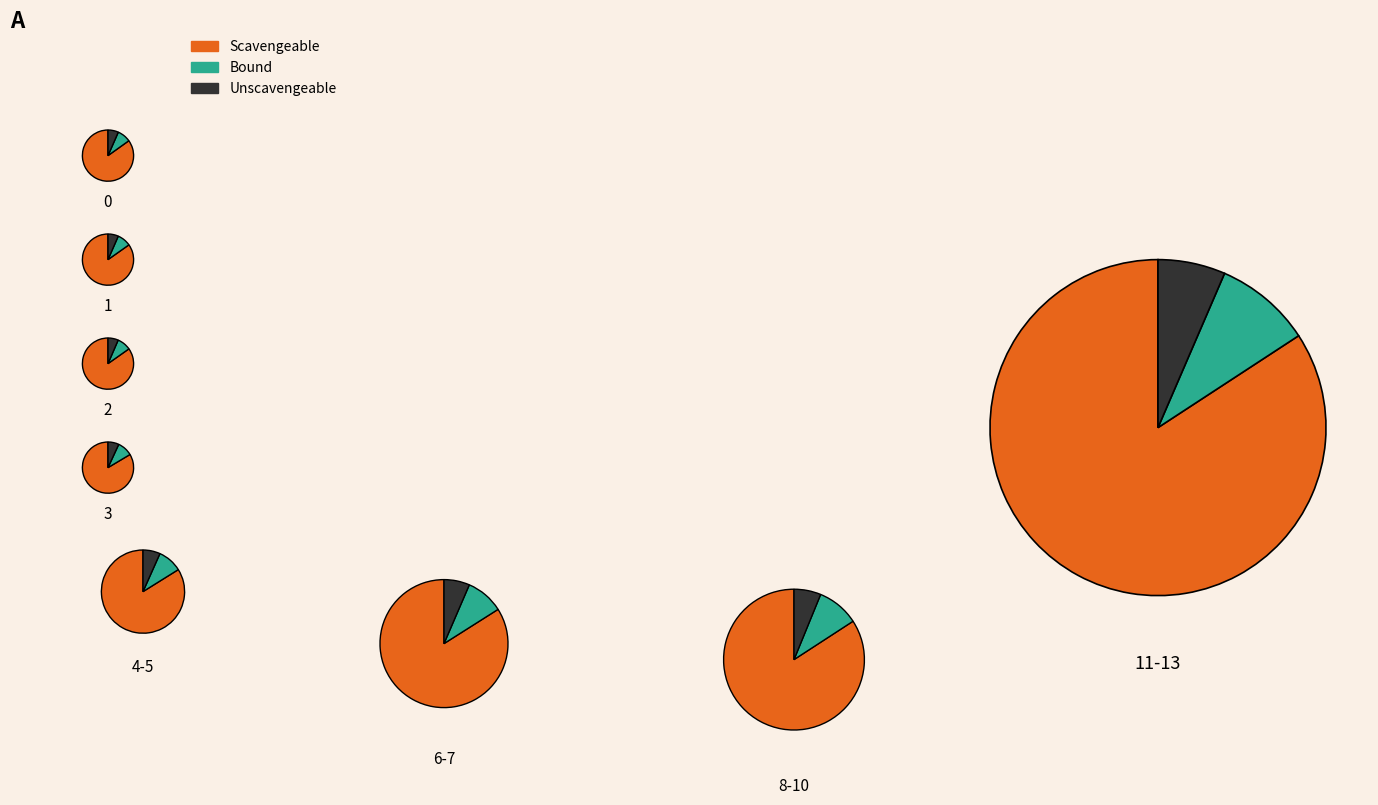

Is it true that John Hill is 15% of the pie?

False